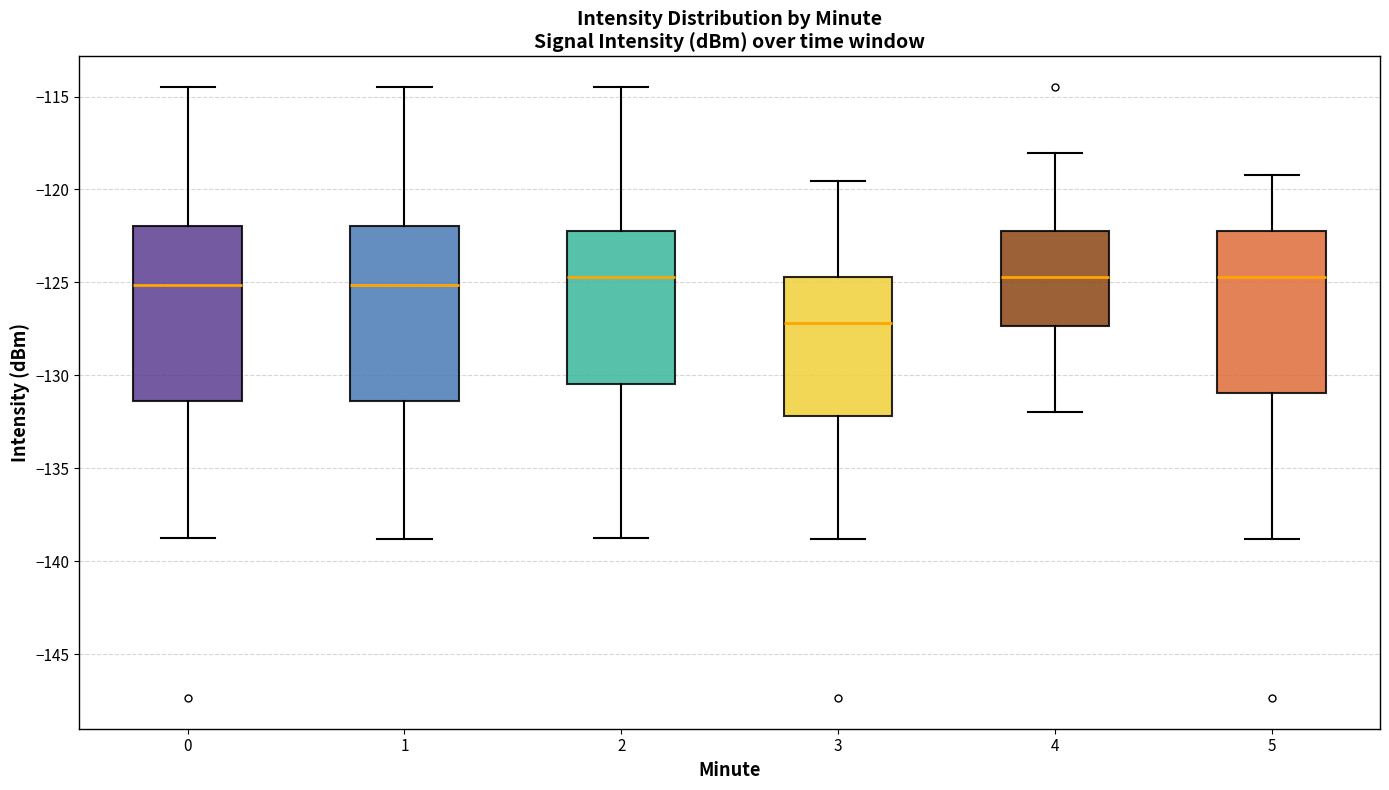

Where does the median line of the box at x = 5 sit on the y-axis? The values are not printed on the chart, so give them approximately, as read against the axis.

-124.5